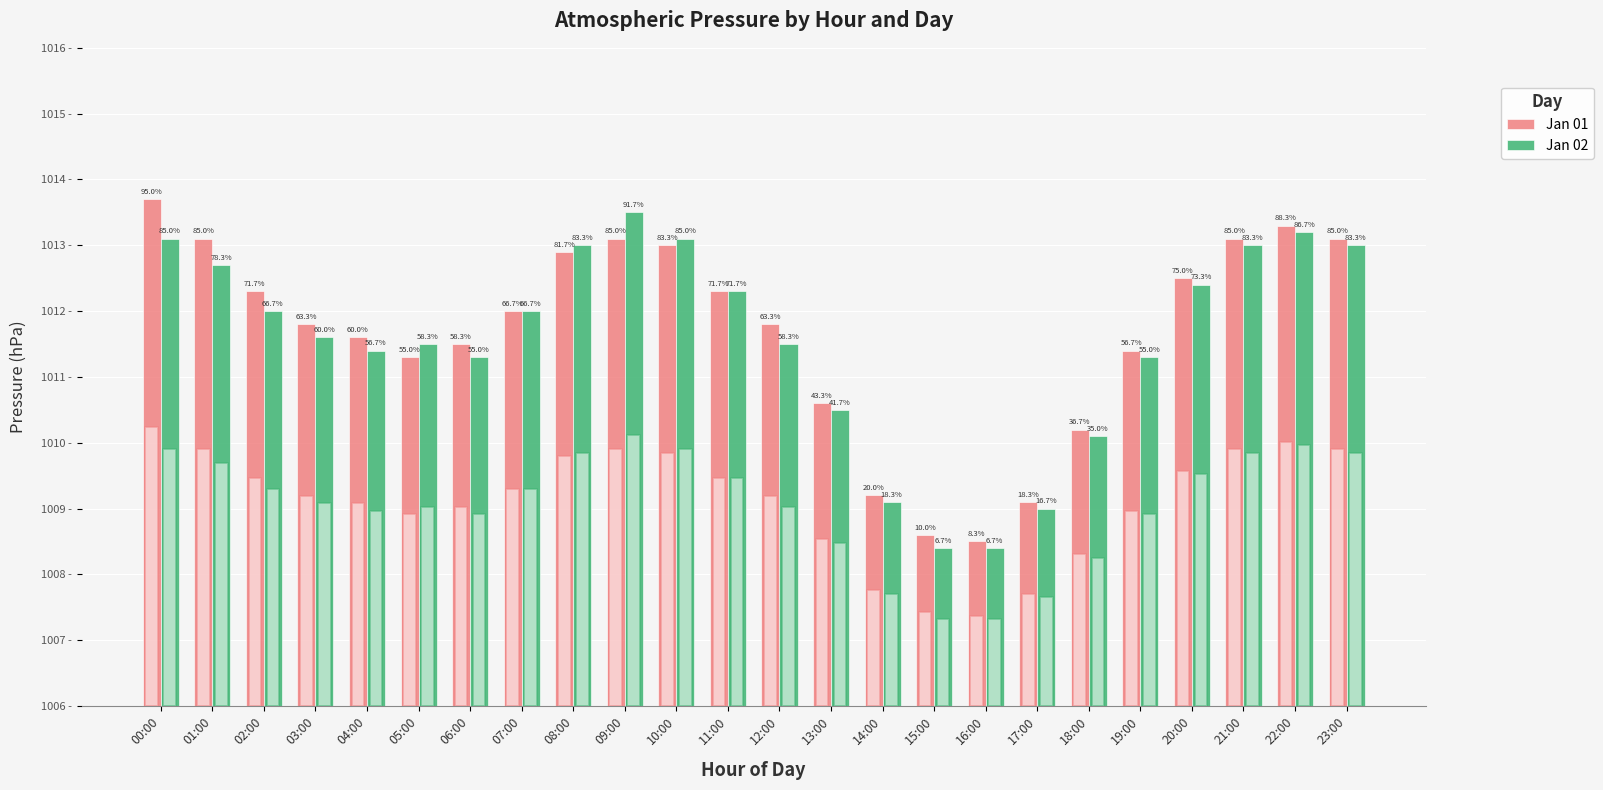

At which category is the sum across all series the highest?

00:00